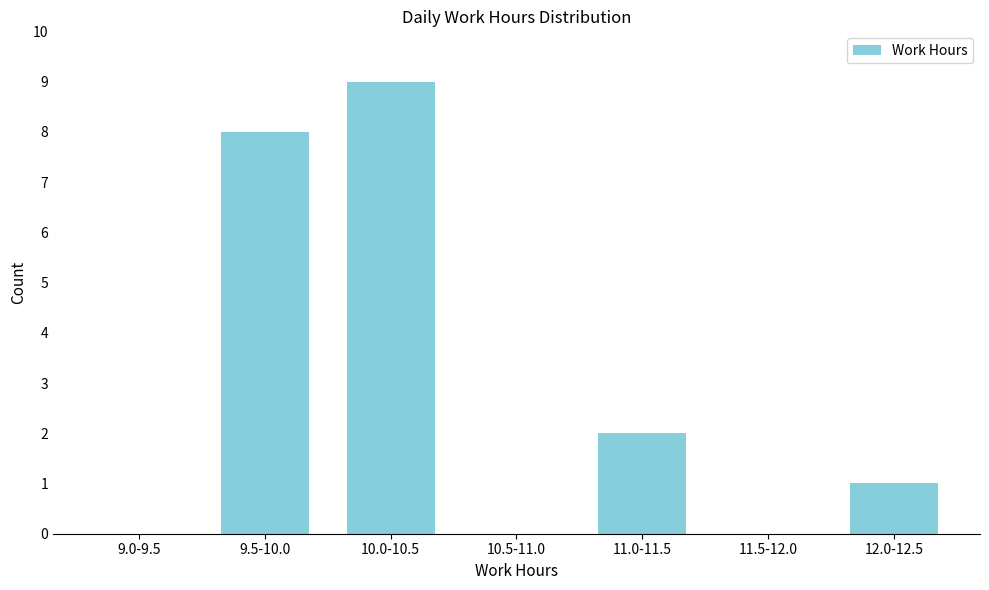

Reading left to right, transcribe all the data shown in this chart.

9.0-9.5=0	9.5-10.0=8	10.0-10.5=9	10.5-11.0=0	11.0-11.5=2	11.5-12.0=0	12.0-12.5=1